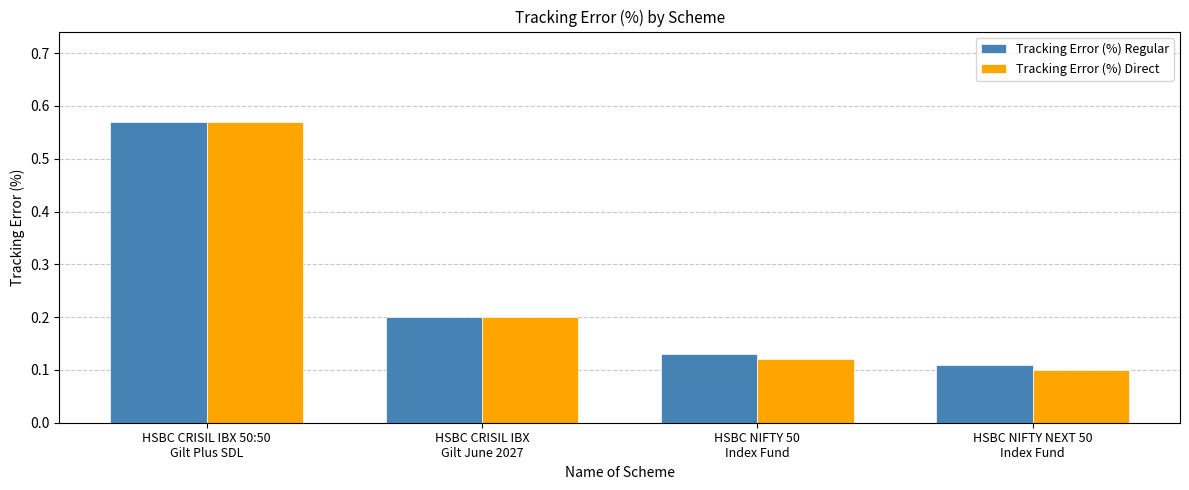

What position from the left is HSBC NIFTY 50
Index Fund?

3